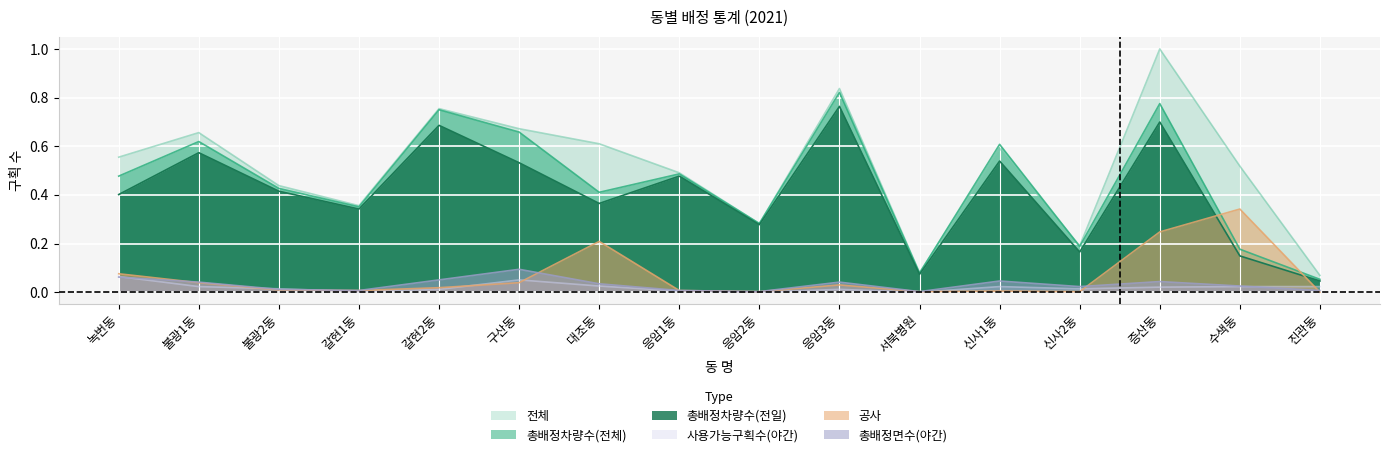

True or false: 사용가능구획수(야간) and 총배정차량수(전체) cross at least once.

False